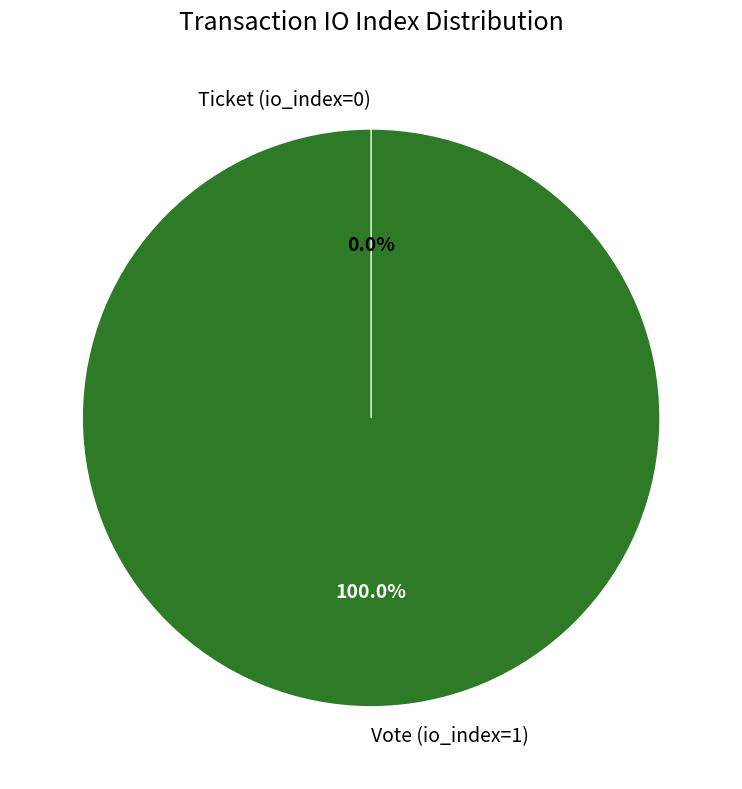

How many segments does this pie chart have?

2